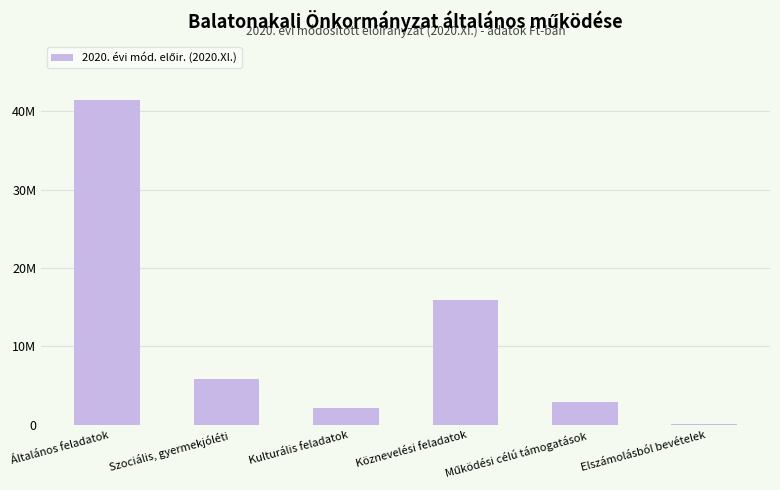

Which has a higher value, Köznevelési feladatok or Általános feladatok?

Általános feladatok